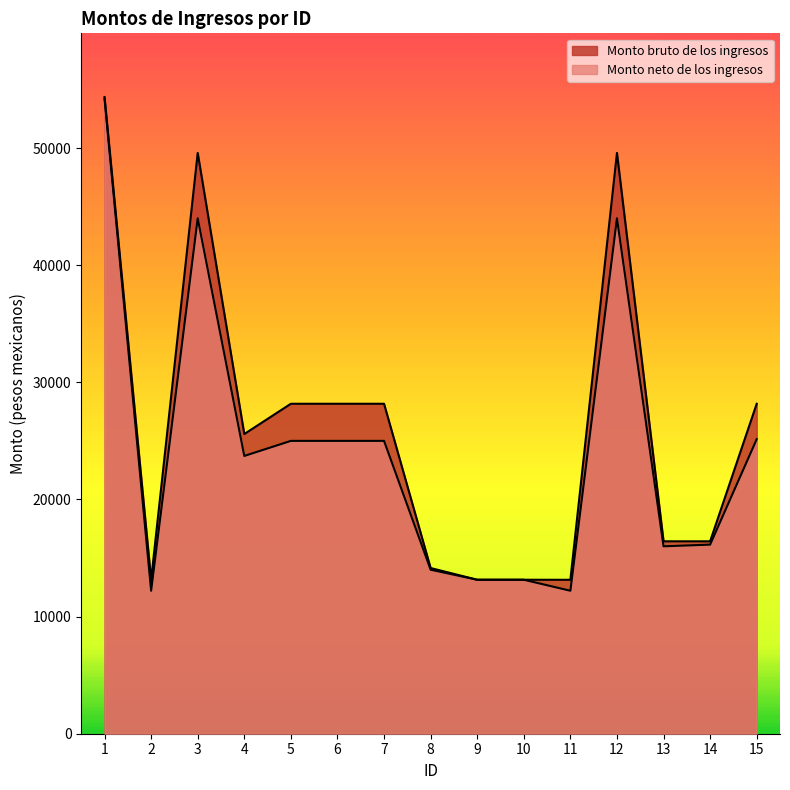

Which series has the largest range (max minus min)?

Monto neto de los ingresos